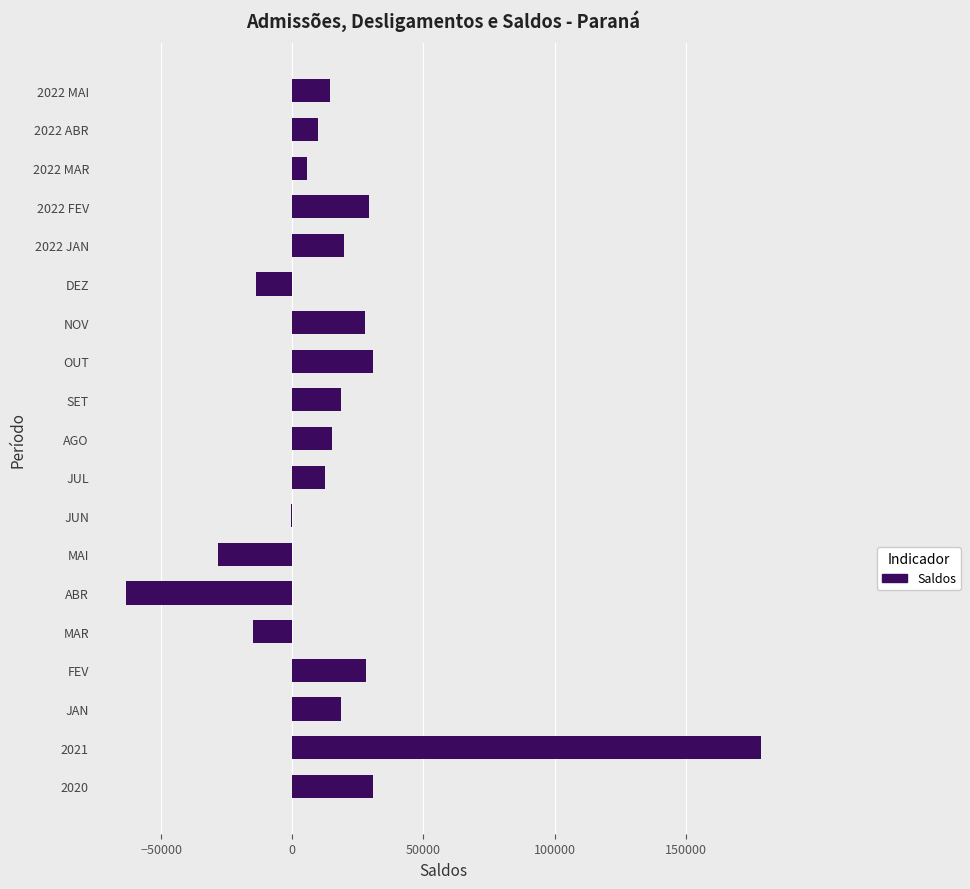

Are the bars horizontal?

Yes